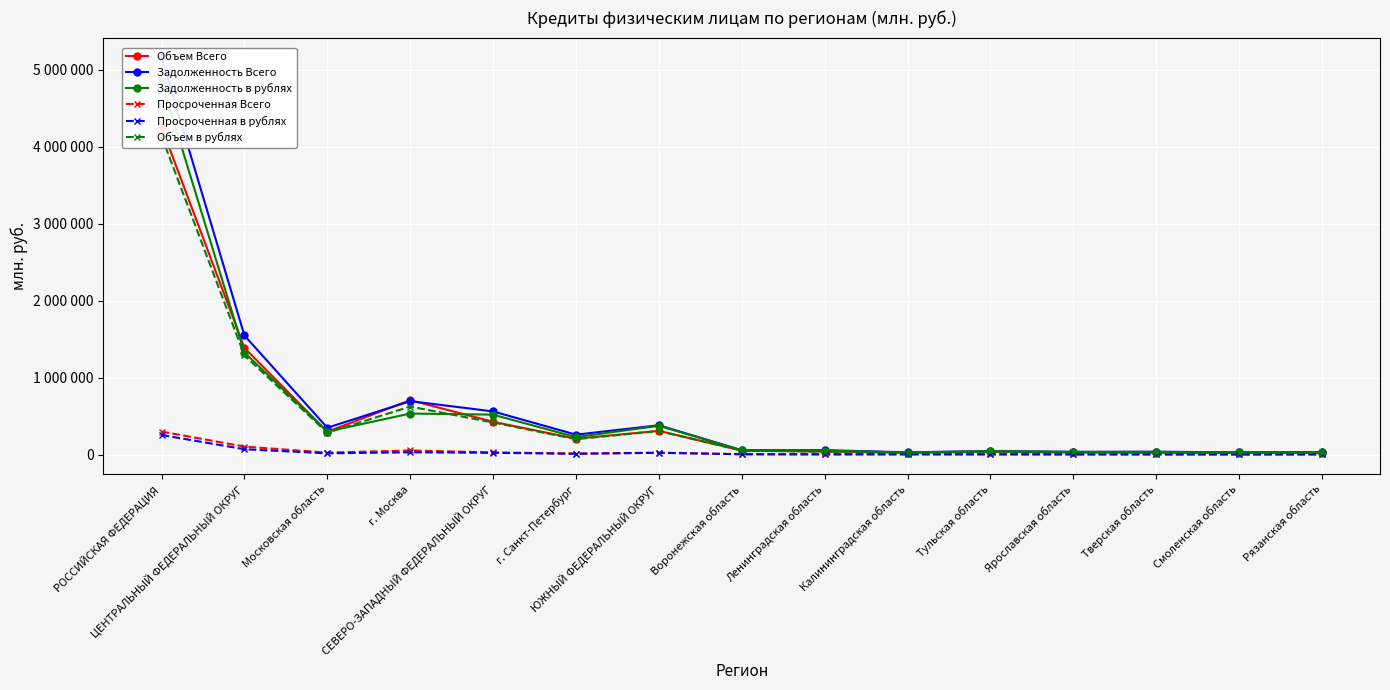

Which category has the lowest value in the Просроченная в рублях series?

Смоленская область